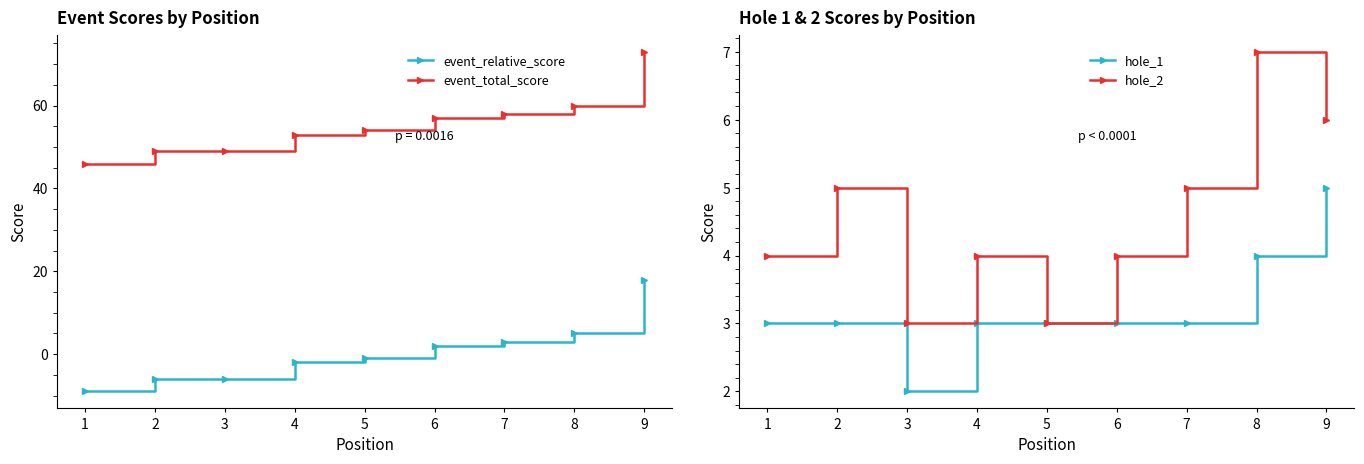

What are all the series names shown in the legend?

event_relative_score, event_total_score, hole_1, hole_2